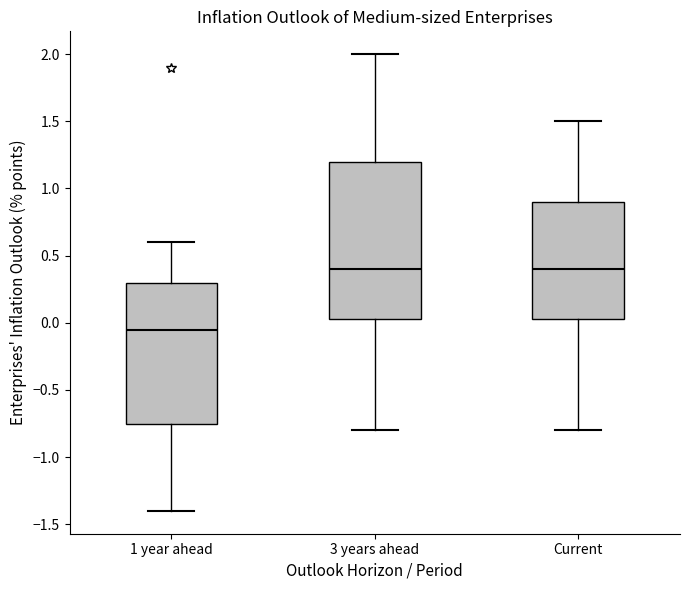

Reading left to right, read every box against the y-axis: the position of its median line, the range the box covers, and the ends of its whiskers. The values are not printed on the chart, so give them approximately, as read against the axis.

1 year ahead: median -0.05, box -0.75 to 0.30, whiskers -1.40 to 0.60
3 years ahead: median 0.40, box 0.05 to 1.20, whiskers -0.80 to 2.00
Current: median 0.40, box 0.05 to 0.90, whiskers -0.80 to 1.50